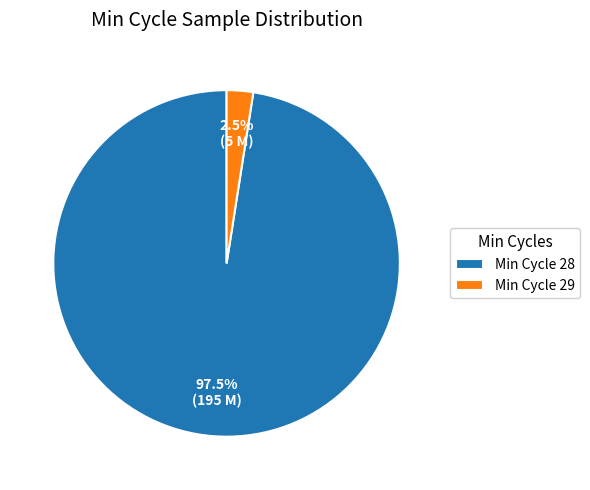

Which slice is the largest?

Min Cycle 28